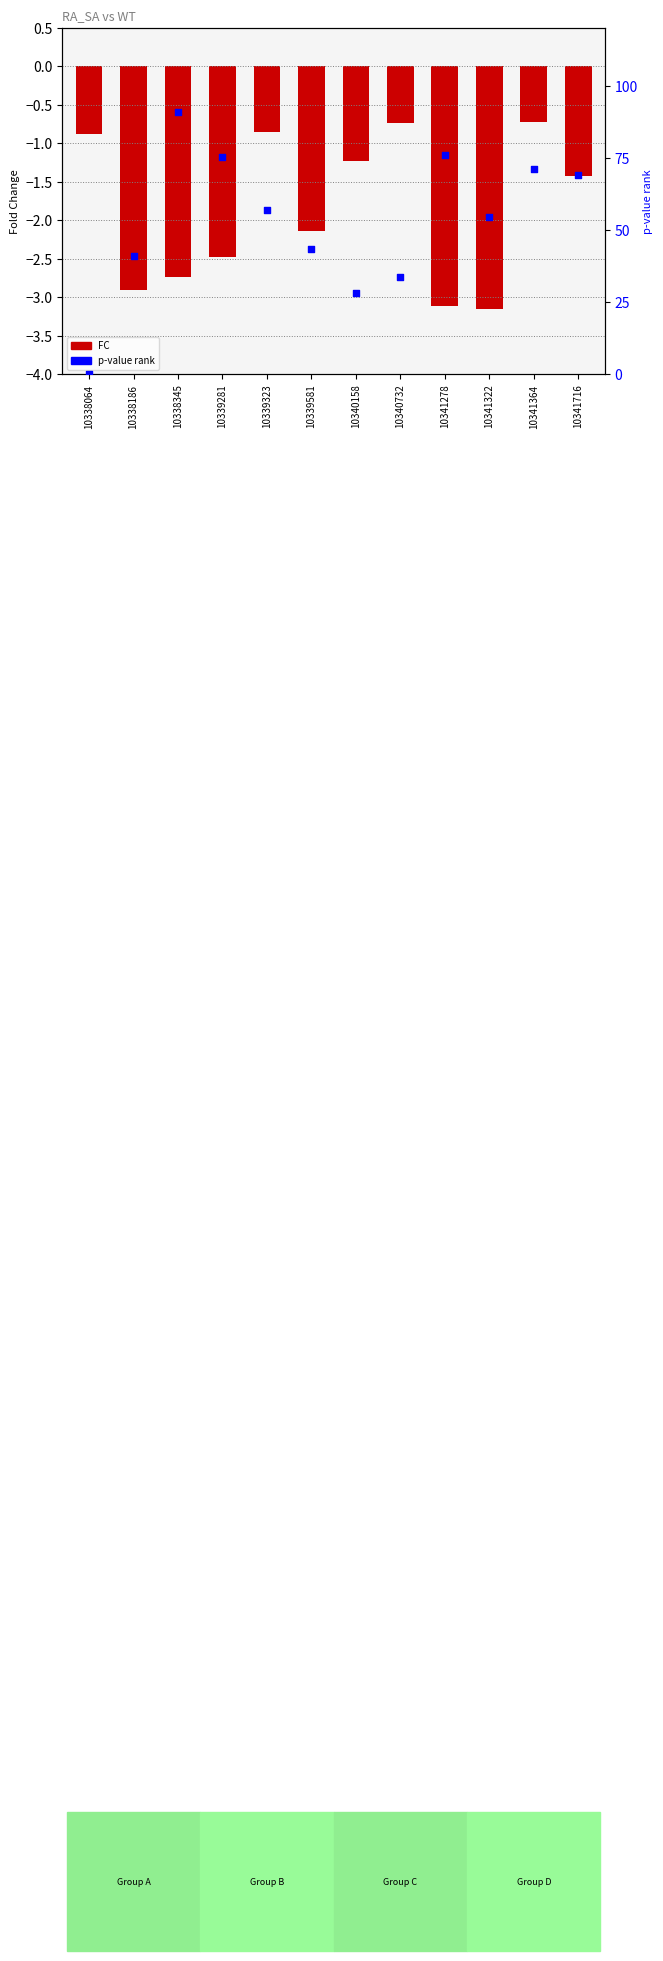

Which series has the widest spread of Y values?

p-value rank